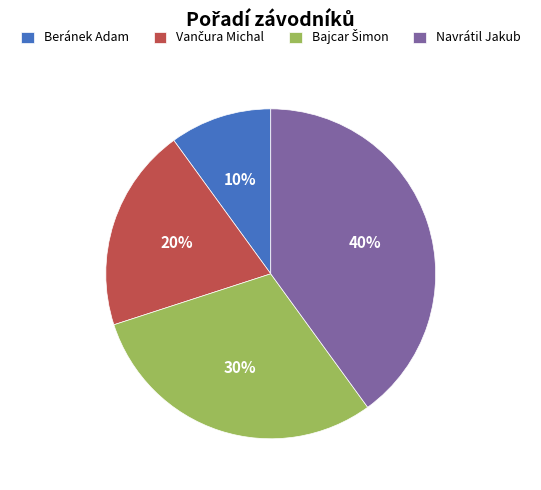

Which category has the smallest portion of the pie?

Beránek Adam